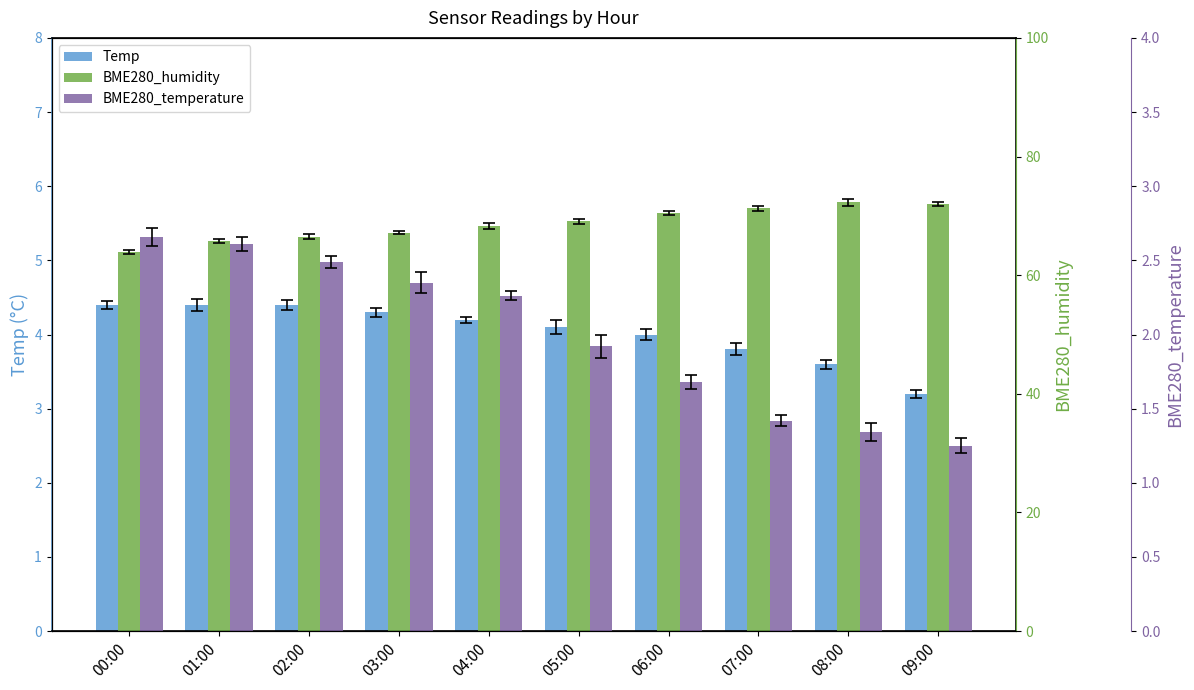

Which series has the largest range (max minus min)?

BME280_humidity